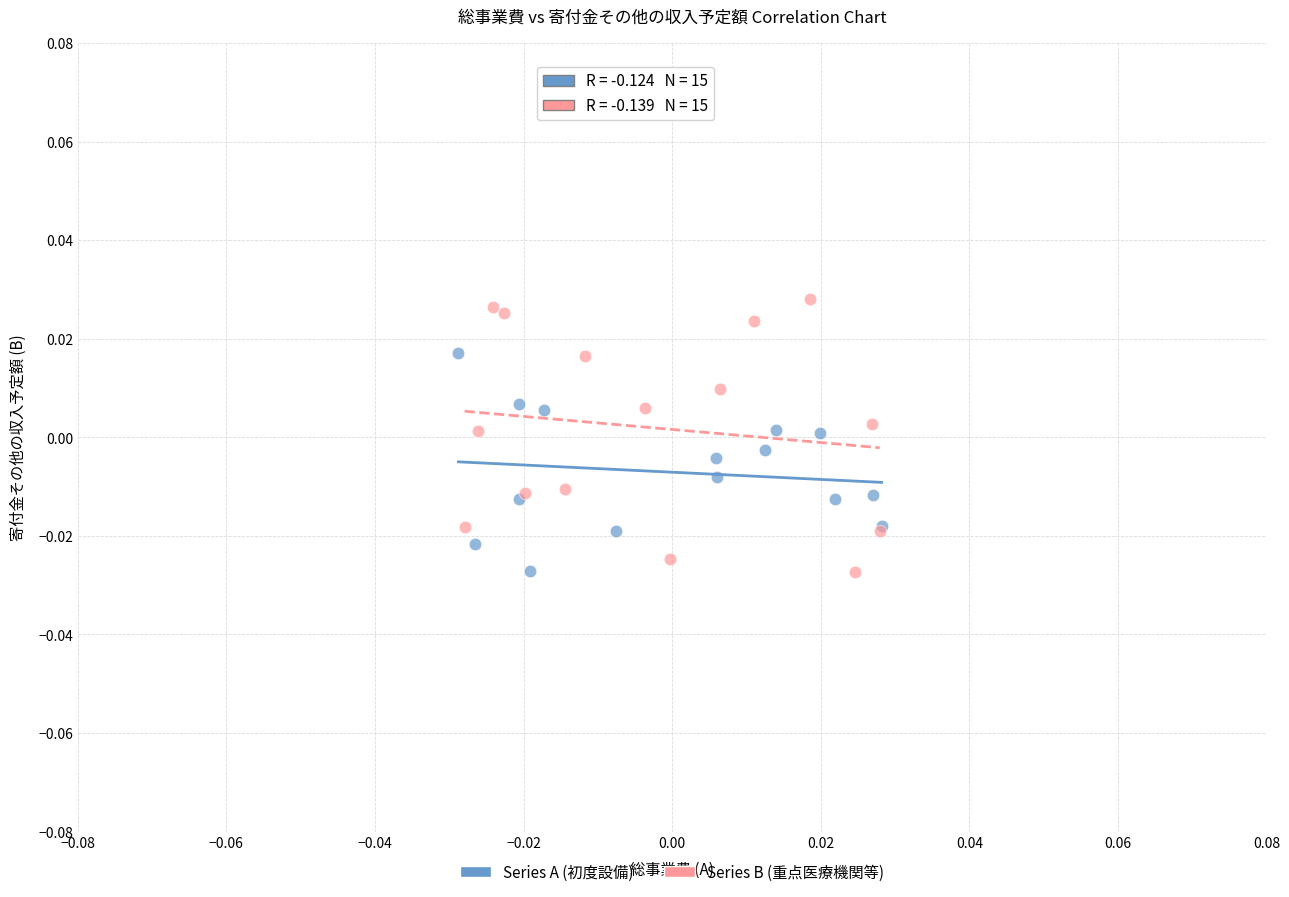

Which series has the widest spread of Y values?

Series B (重点医療機関等)